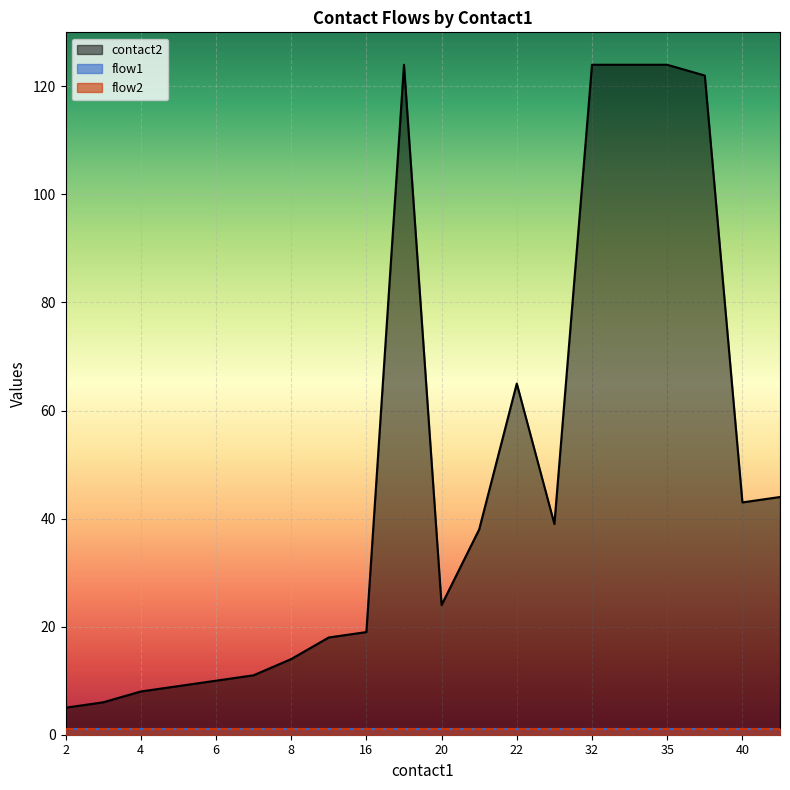

What is the value of the contact2 point at the 11th from the left?

24